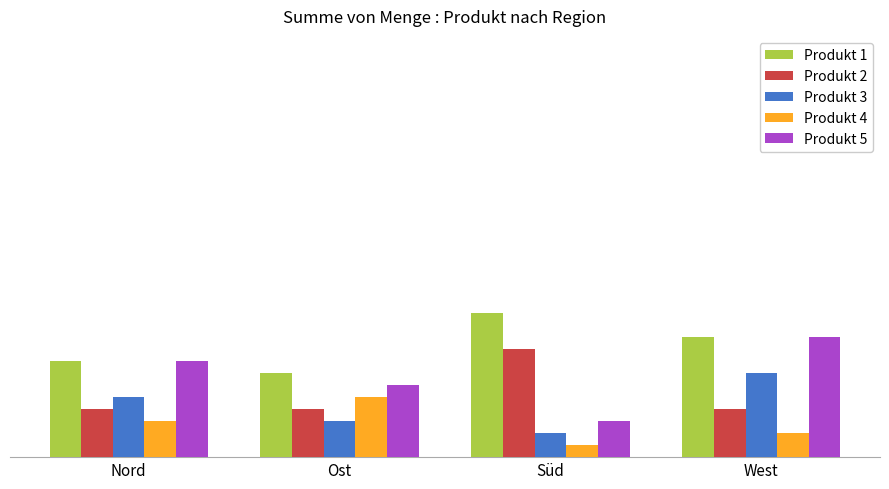

What are all the series names shown in the legend?

Produkt 1, Produkt 2, Produkt 3, Produkt 4, Produkt 5